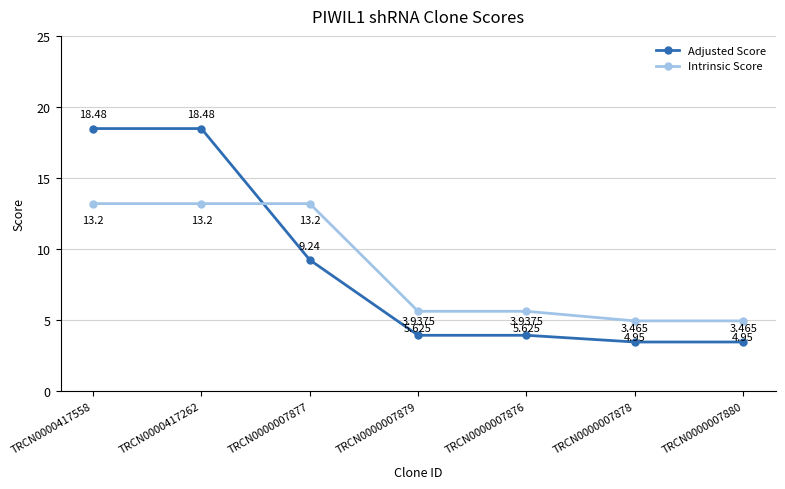

True or false: Adjusted Score has more than 2 points higher than both neighbors.

False